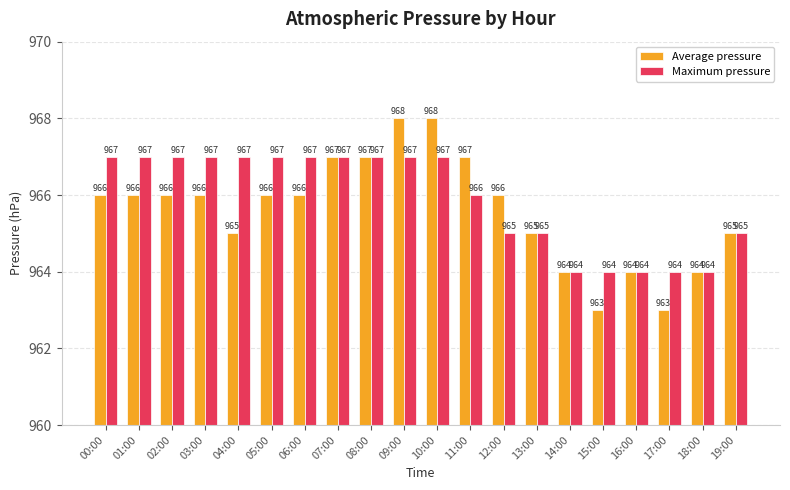

Rank the series at 05:00 from highest to lowest value.

Maximum pressure, Average pressure